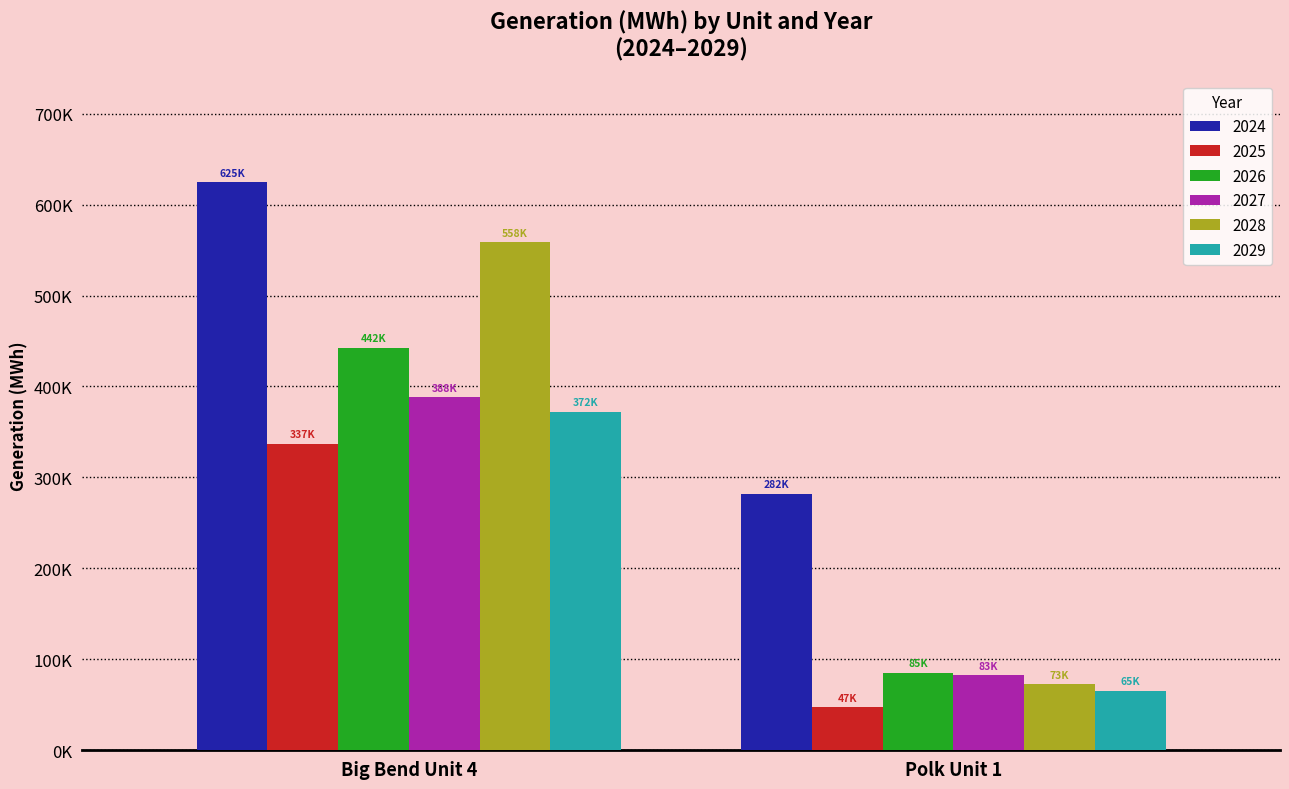

Are the bars grouped side by side (vs. stacked)?

Yes